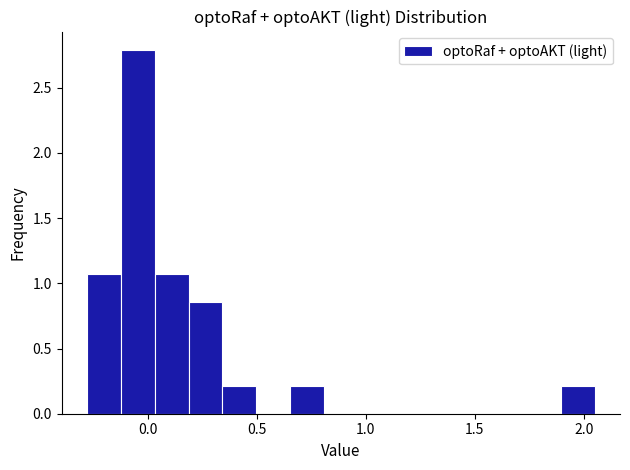

Read against the x-axis, roughly where is the centre of the tallest bar?

-0.05